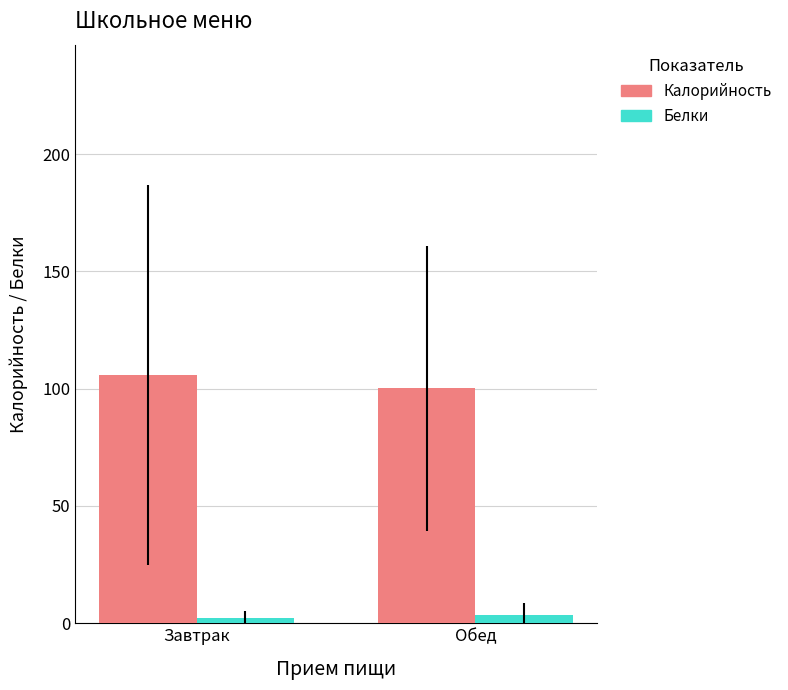

At how many categories does at least one series exceed 91?

2